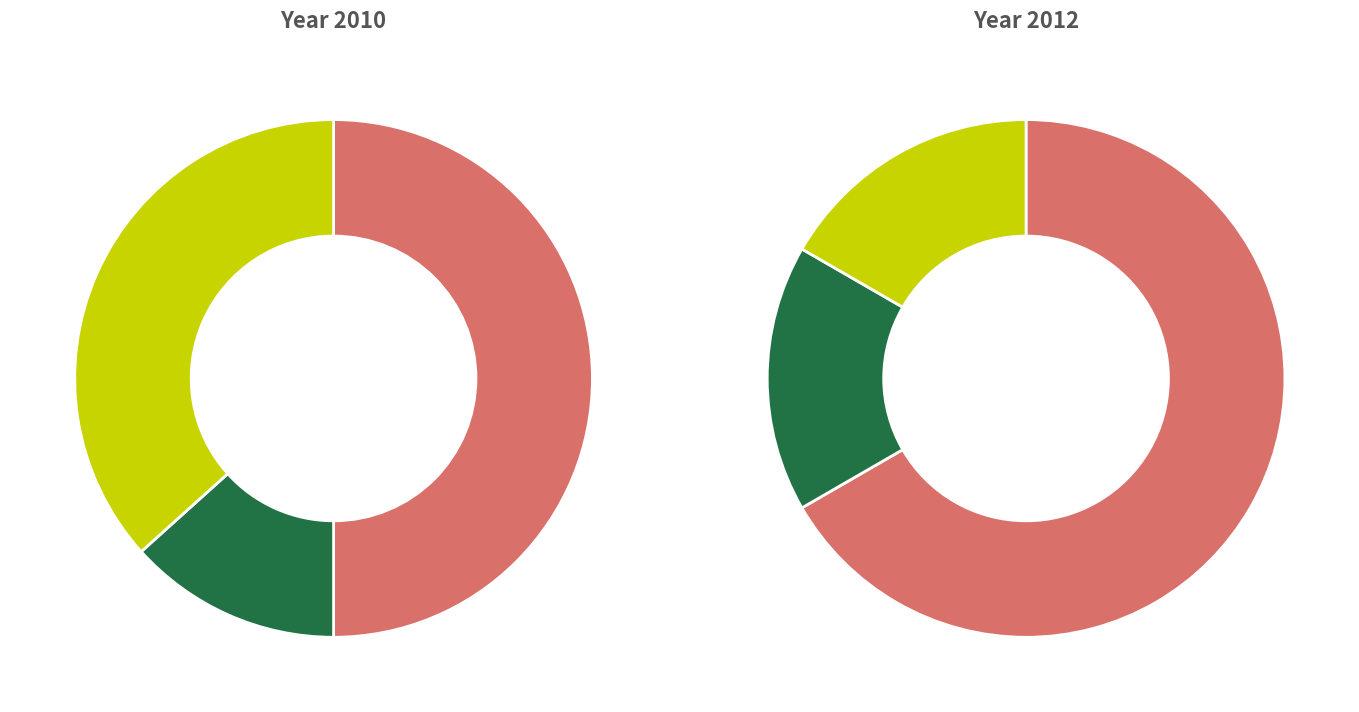

What percentage is the Bike N Hike Santa Cross P/B Giant slice, to the nearest percent?

21%